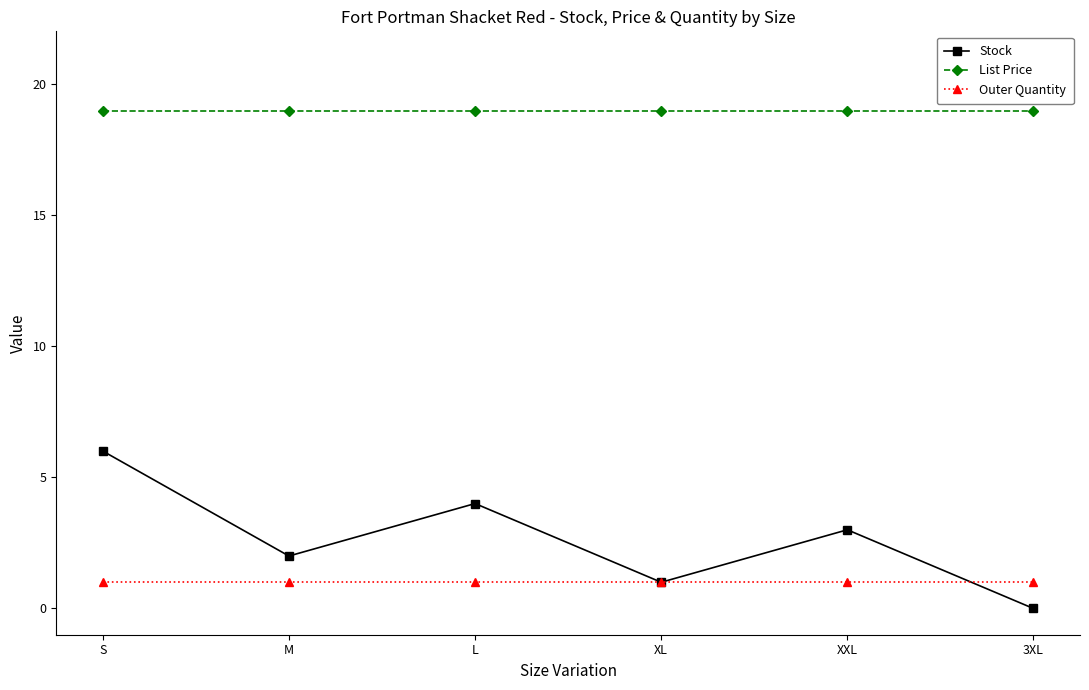

Where is Stock nearest to the value 3?

XXL